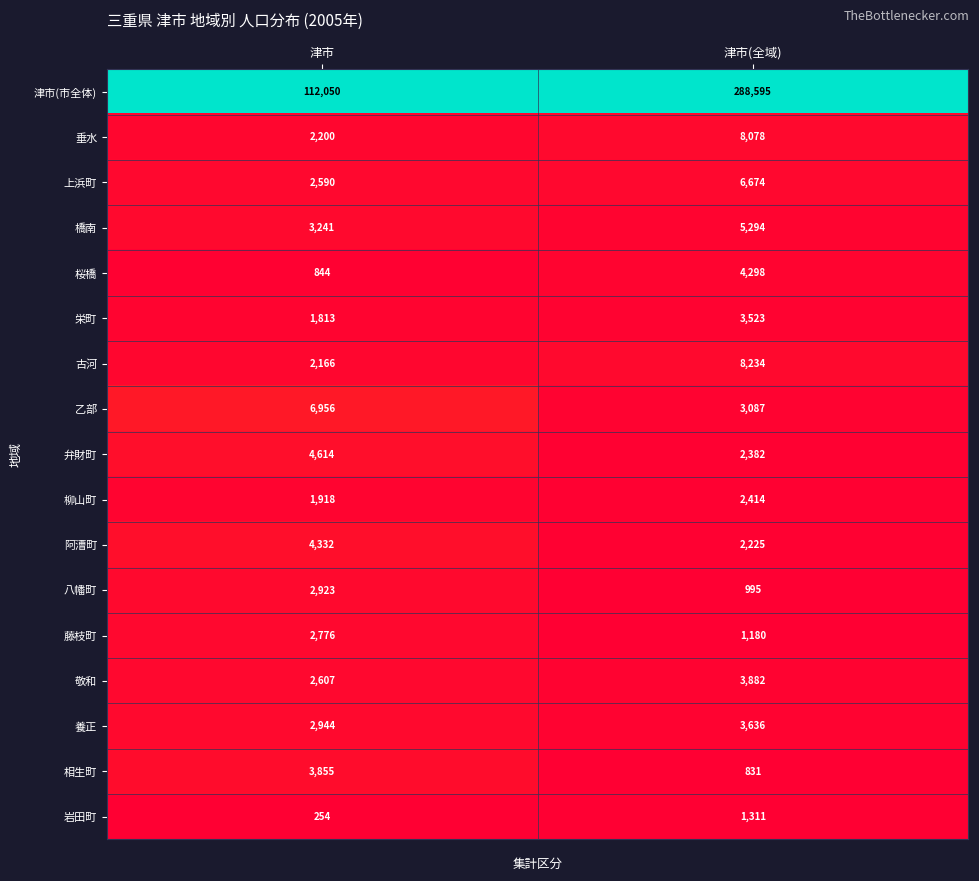

What is the spread (max minus min) of values at 津市?

111796